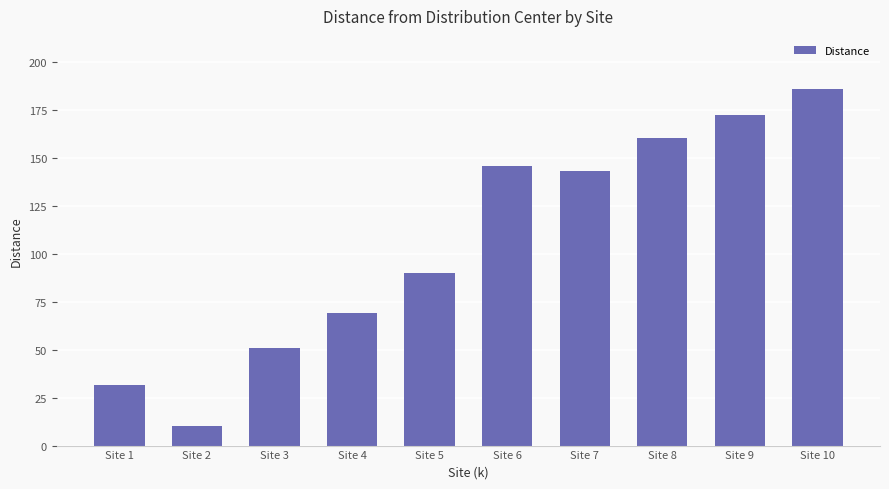

List the labels in order of value, smallest first.

Site 2, Site 1, Site 3, Site 4, Site 5, Site 7, Site 6, Site 8, Site 9, Site 10